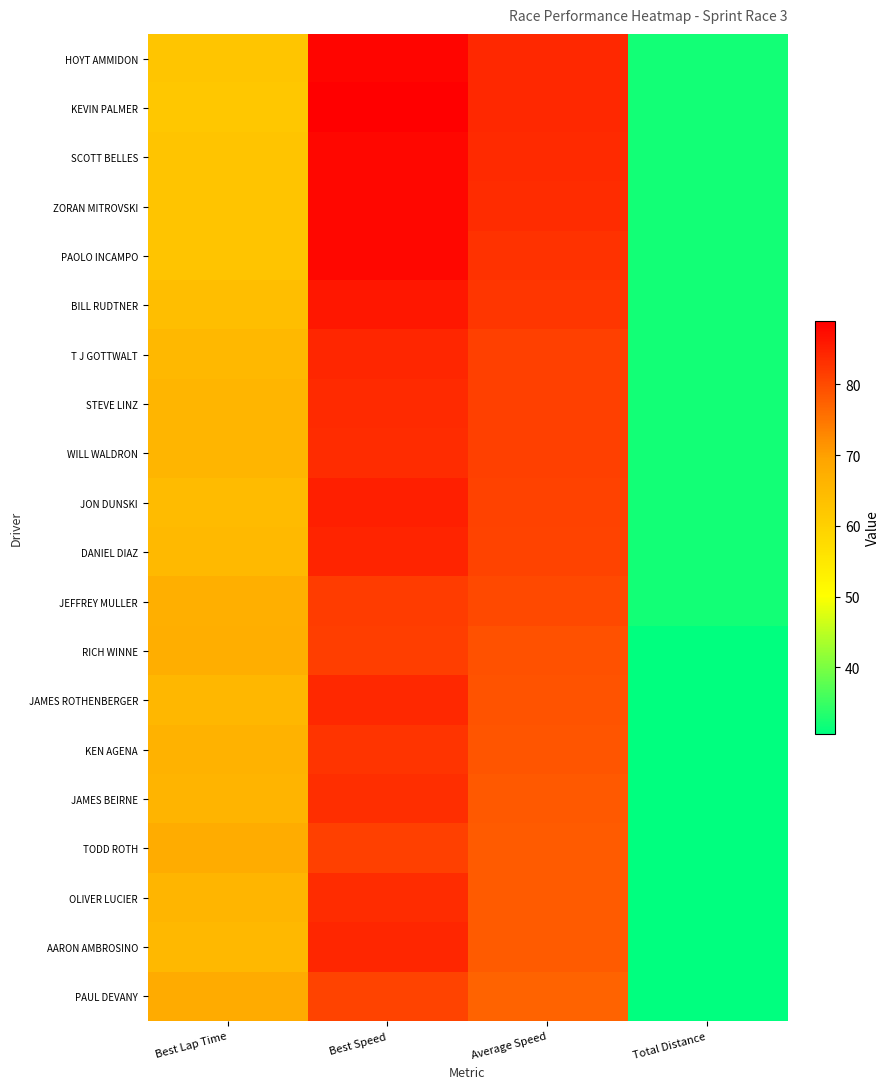

Rank the series at Average Speed from lowest to highest value.

PAUL DEVANY, AARON AMBROSINO, OLIVER LUCIER, TODD ROTH, JAMES BEIRNE, KEN AGENA, JAMES ROTHENBERGER, RICH WINNE, JEFFREY MULLER, DANIEL DIAZ, JON DUNSKI, WILL WALDRON, STEVE LINZ, T J GOTTWALT, BILL RUDTNER, PAOLO INCAMPO, ZORAN MITROVSKI, SCOTT BELLES, KEVIN PALMER, HOYT AMMIDON